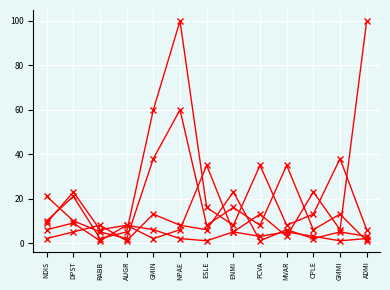

The value of Group2 at ESLE is 1. True or false?

False